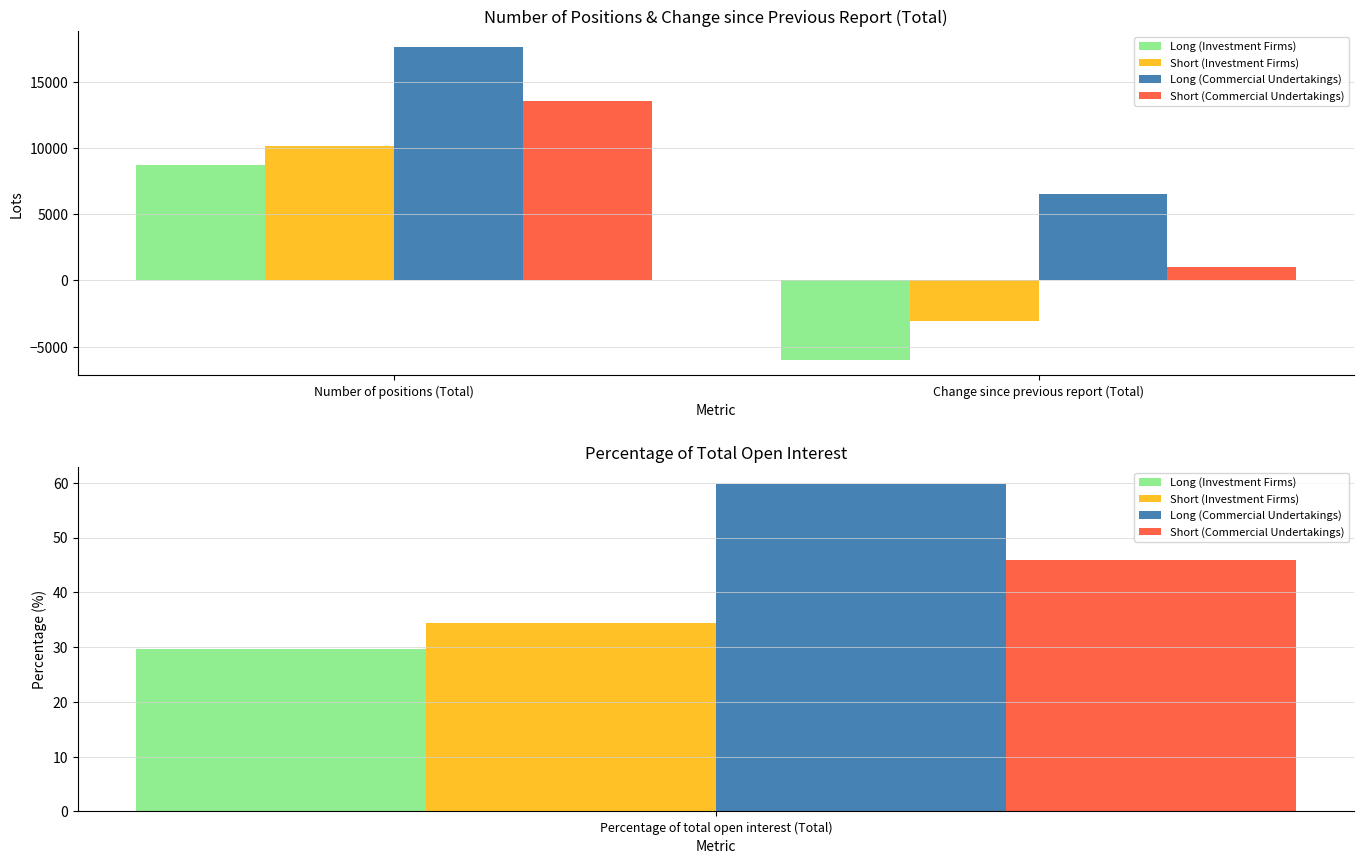

What is the label of the 2nd bar from the left?

Change since previous report (Total)